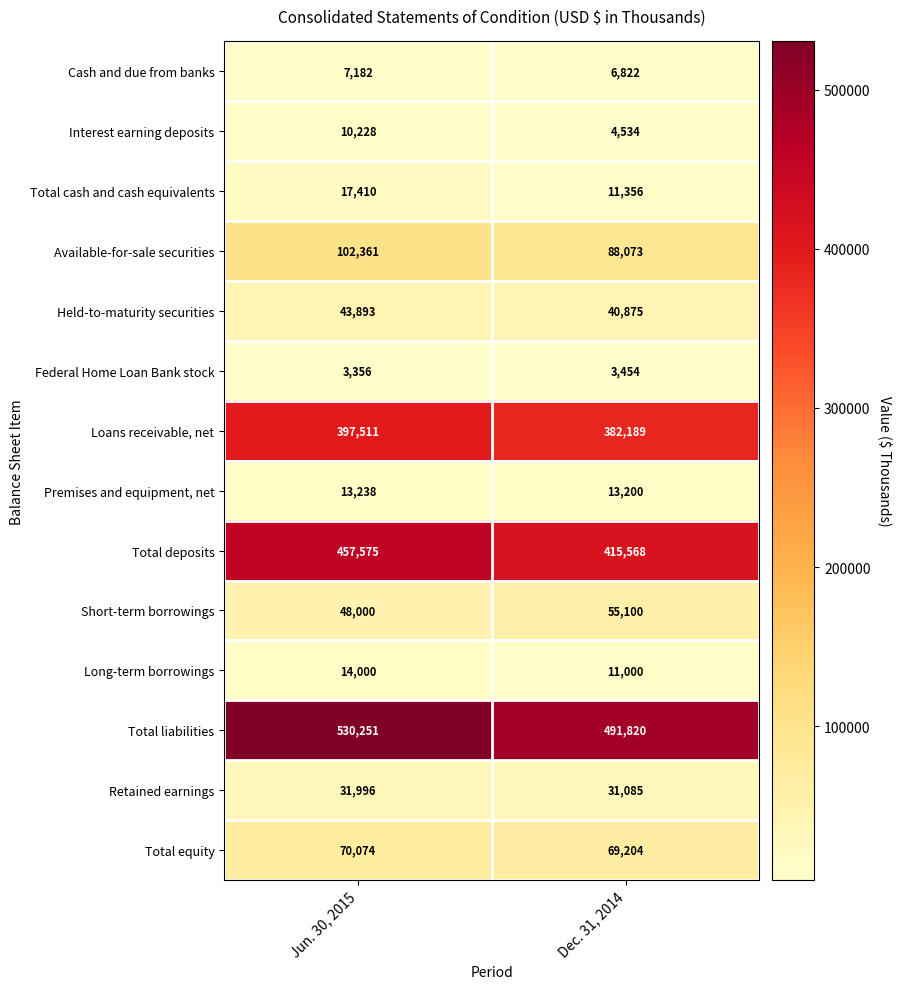

Which series has the largest range (max minus min)?

Total deposits